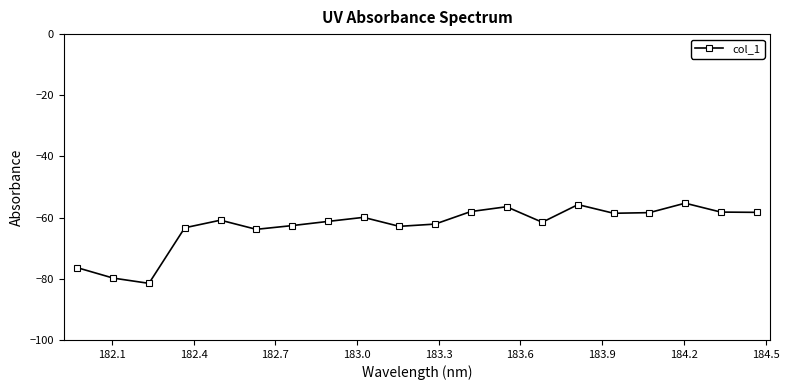

What is the maximum value shown in the chart?

-55.3